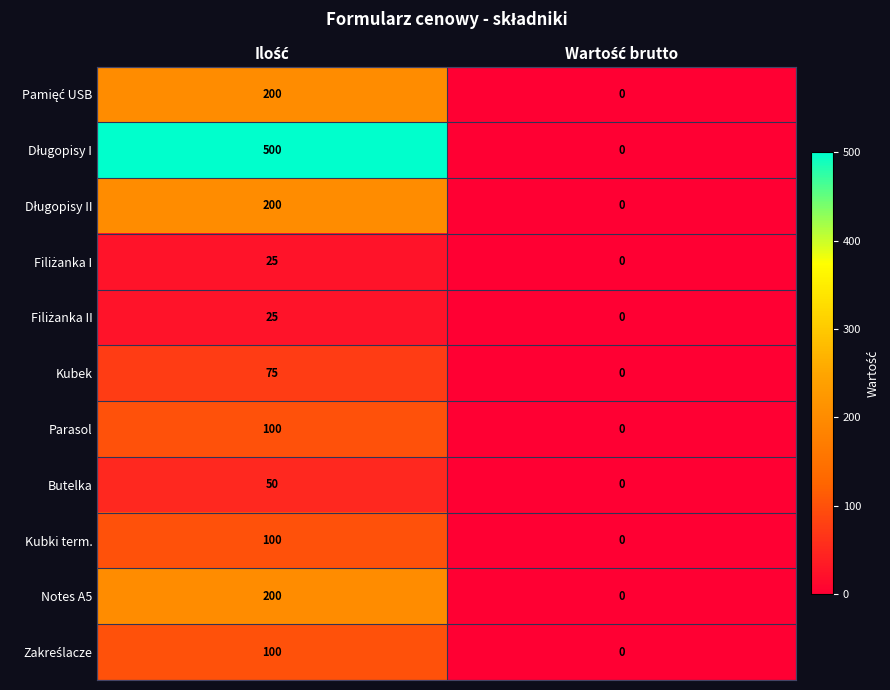

What is the sum of all Butelka values?

50